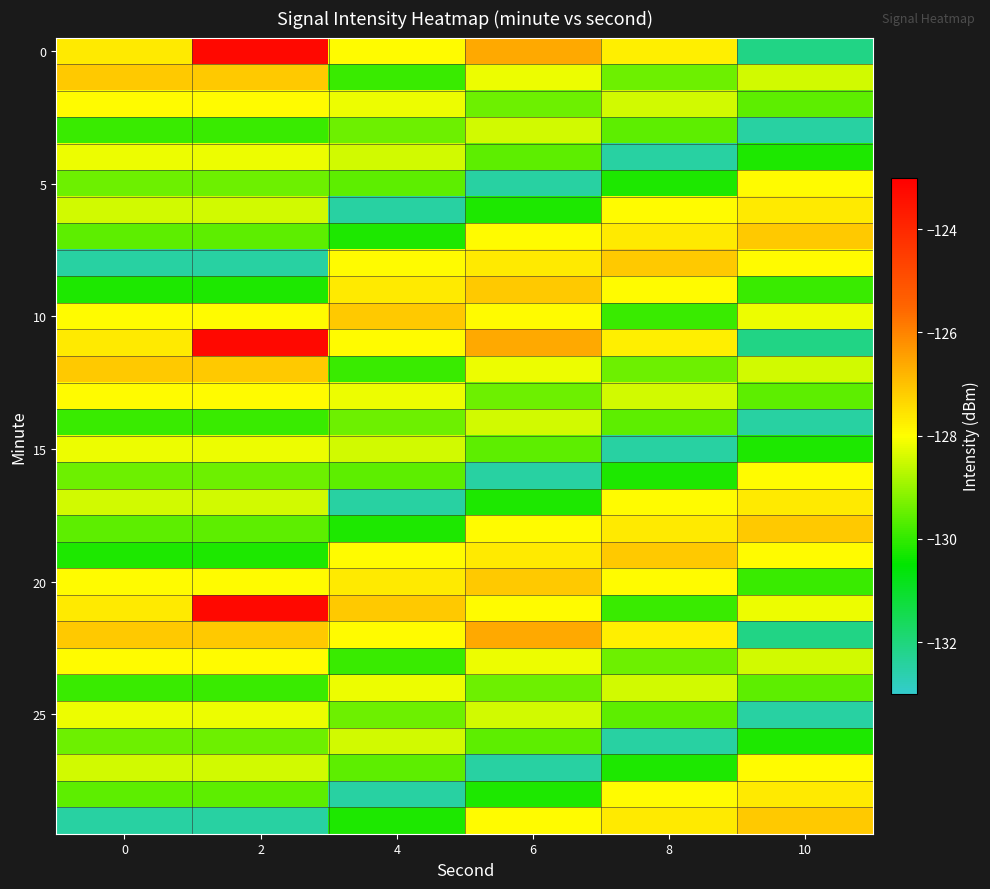

What is the greatest value displayed?

-123.2